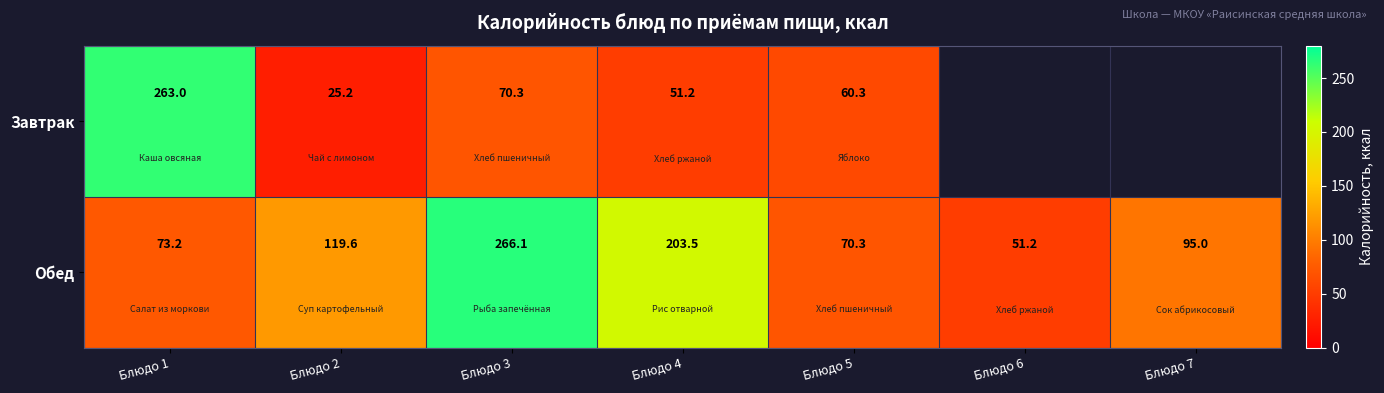

What is the sum of the Завтрак values at Блюдо 5 and Блюдо 4?

111.5